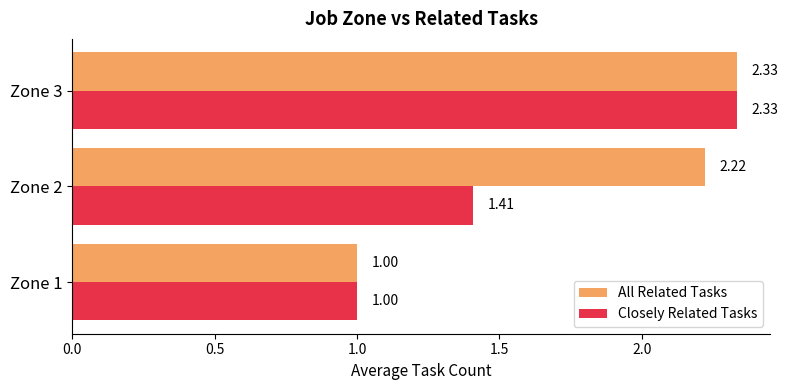

What is the sum of all Closely Related Tasks values?

4.7